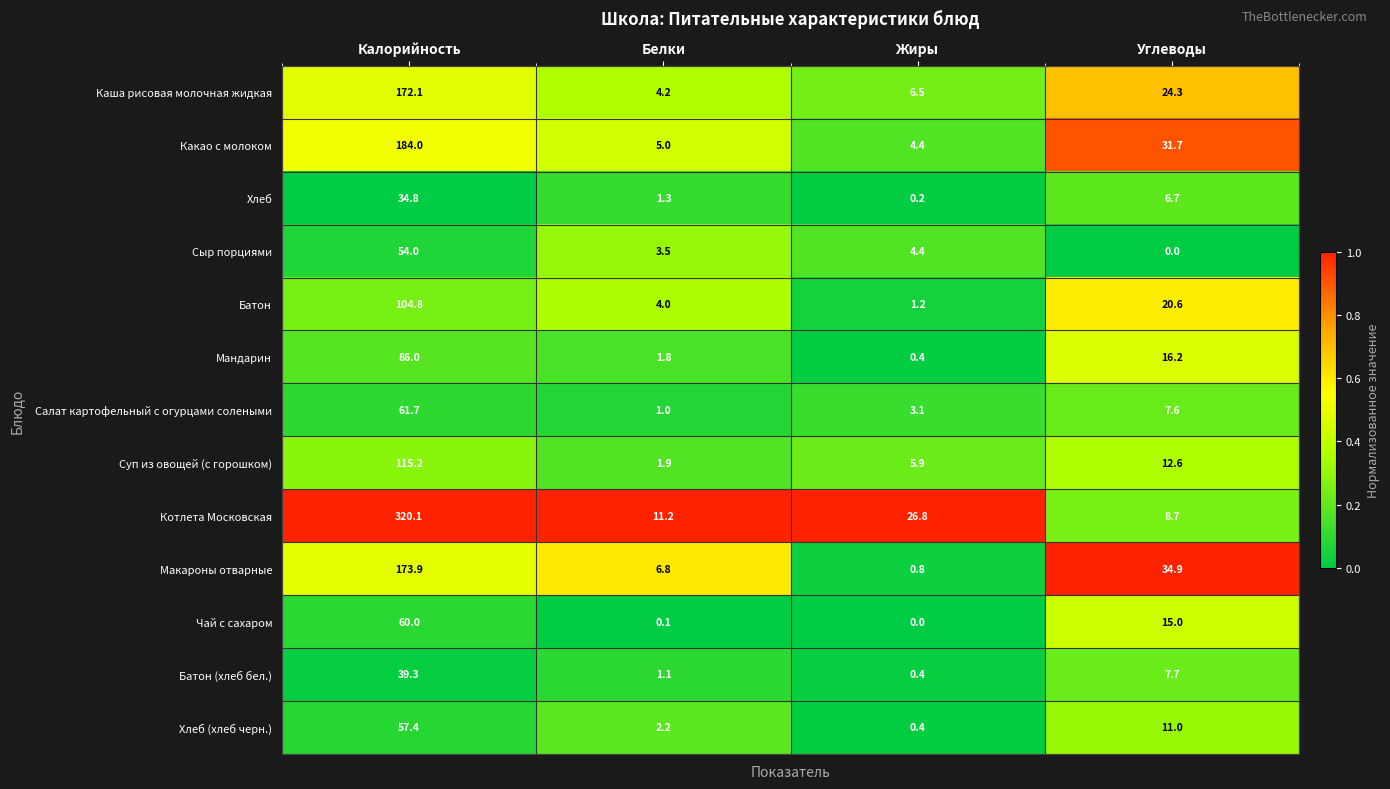

What is the spread (max minus min) of values at Жиры?

26.8